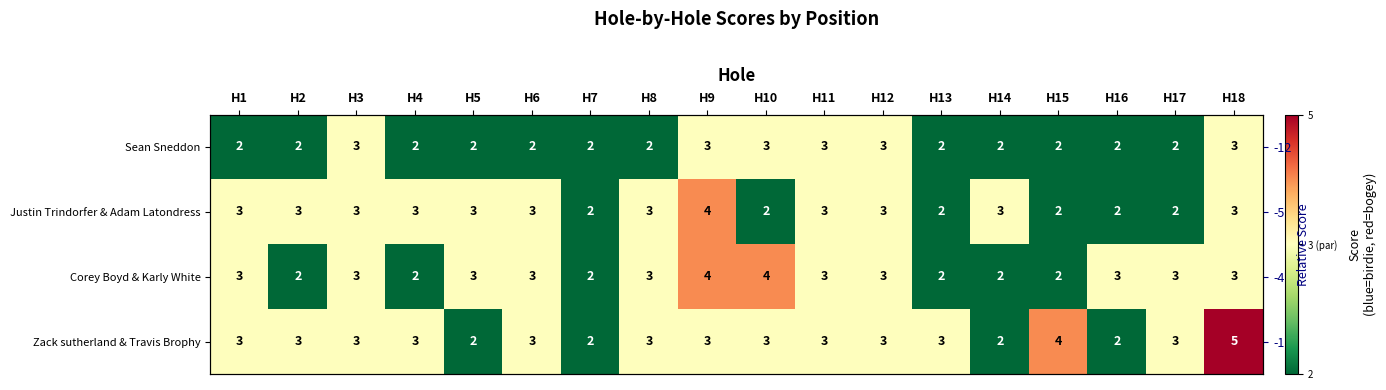

The value of Zack sutherland & Travis Brophy at H11 is 3. True or false?

True